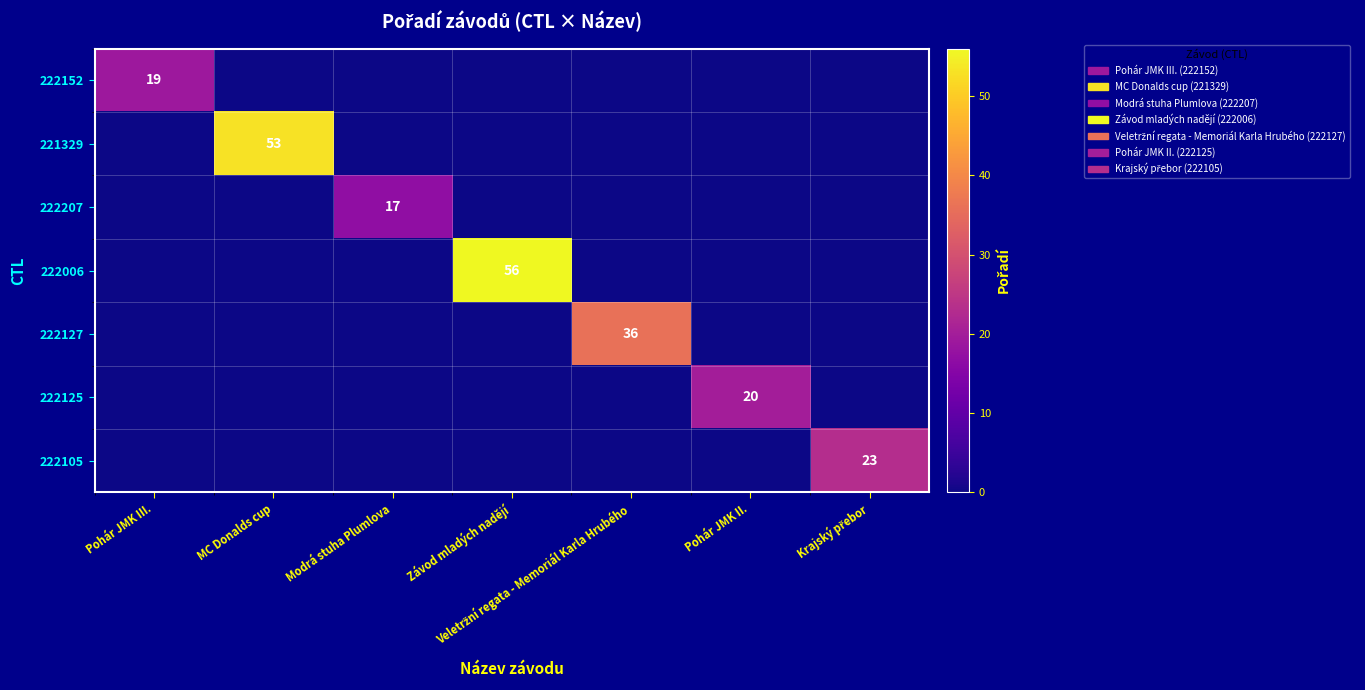

The value of 221329 at MC Donalds cup is 25. True or false?

False